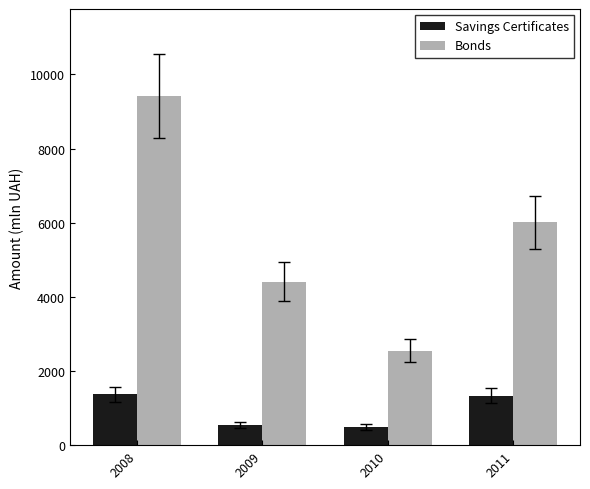

The Bonds series shows 2550.8 at 2010. True or false?

True